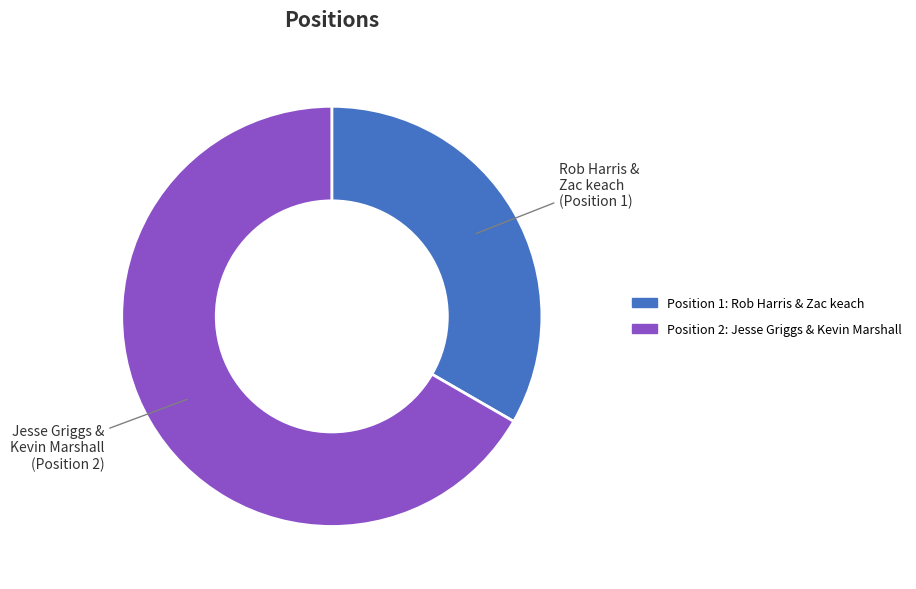

The Jesse Griggs & Kevin Marshall (Position 2) slice represents 74% of the pie. True or false?

False